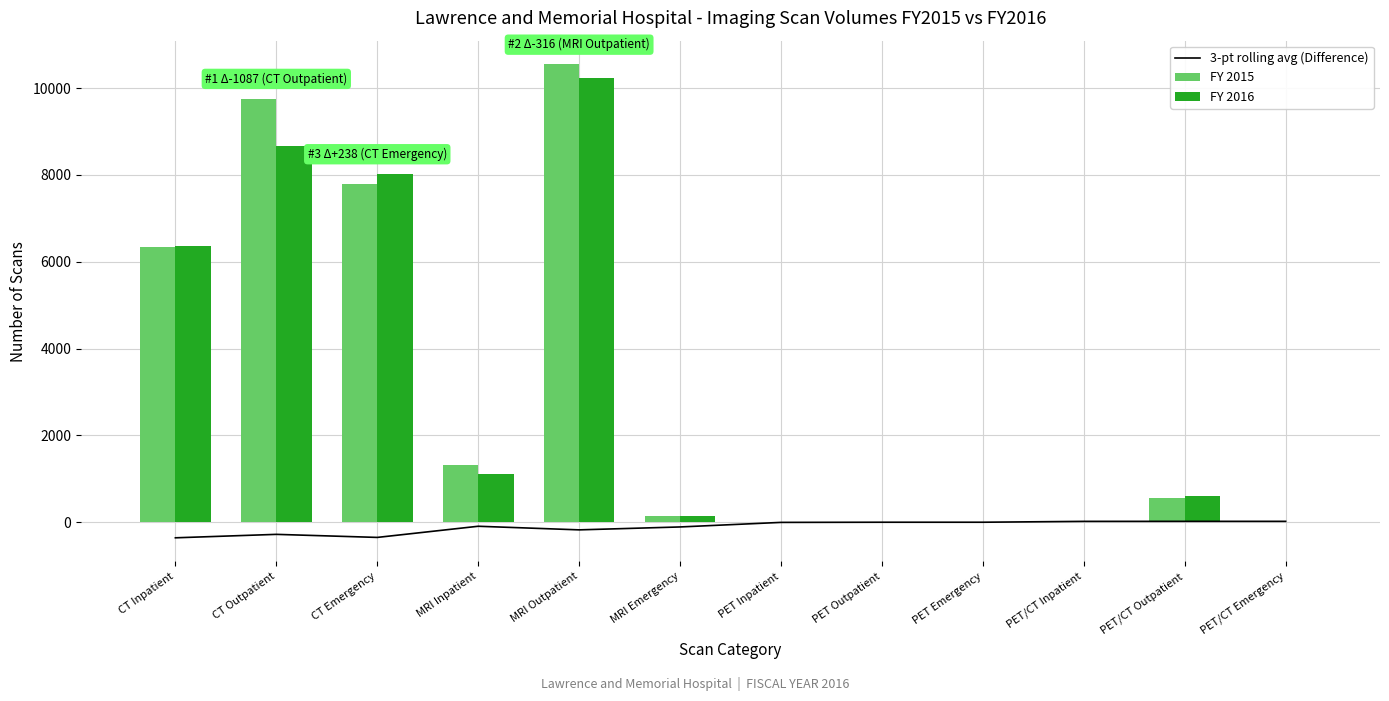

The value of FY 2015 at CT Inpatient is 6348. True or false?

True